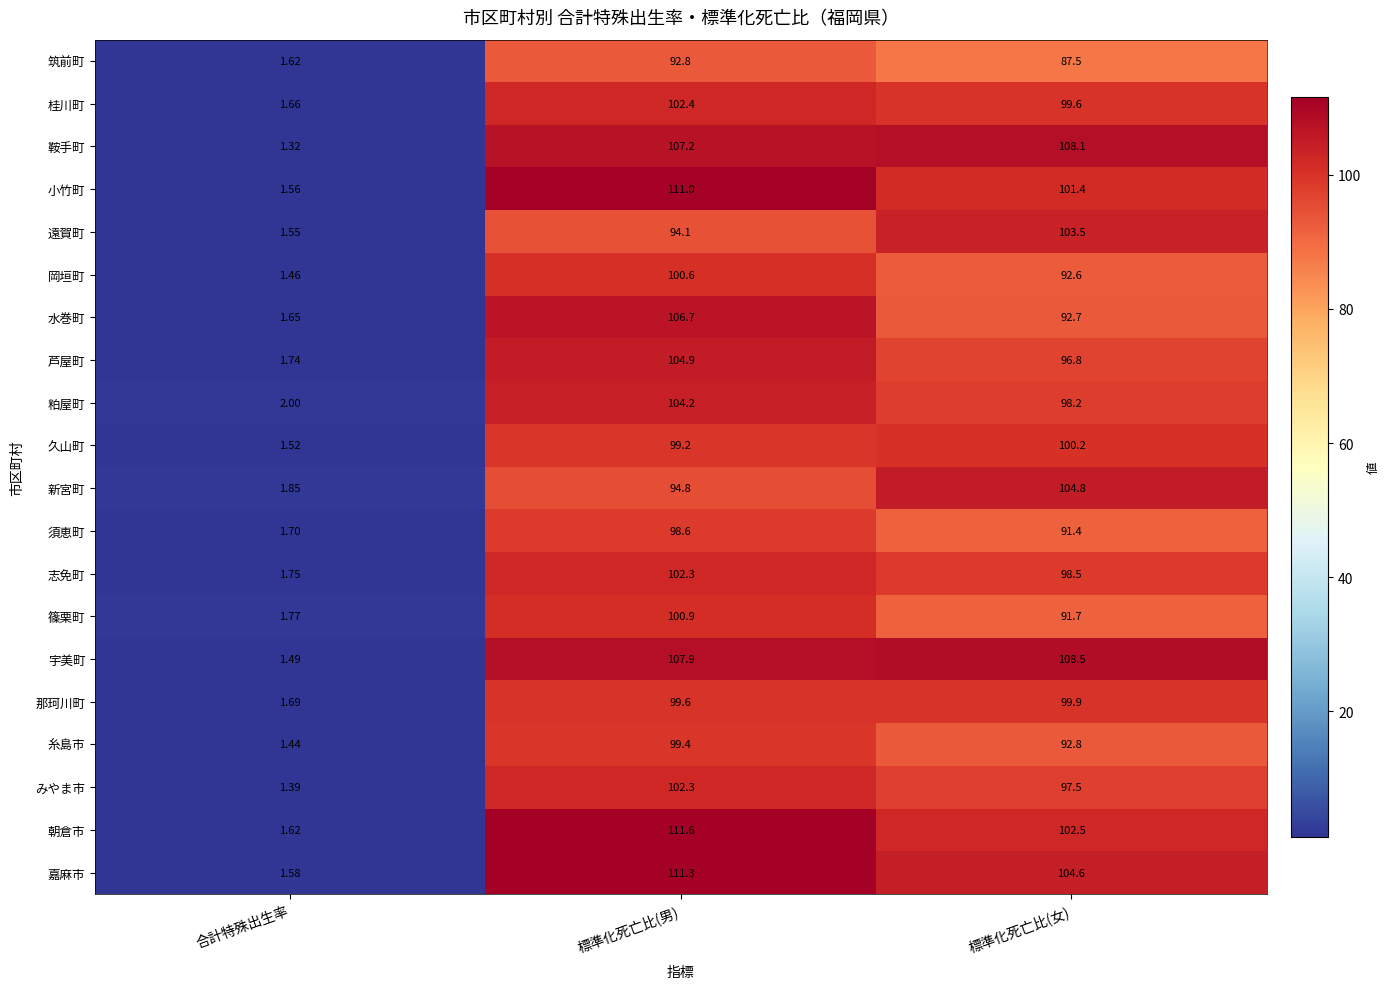

Count the number of categories in the chart.

3